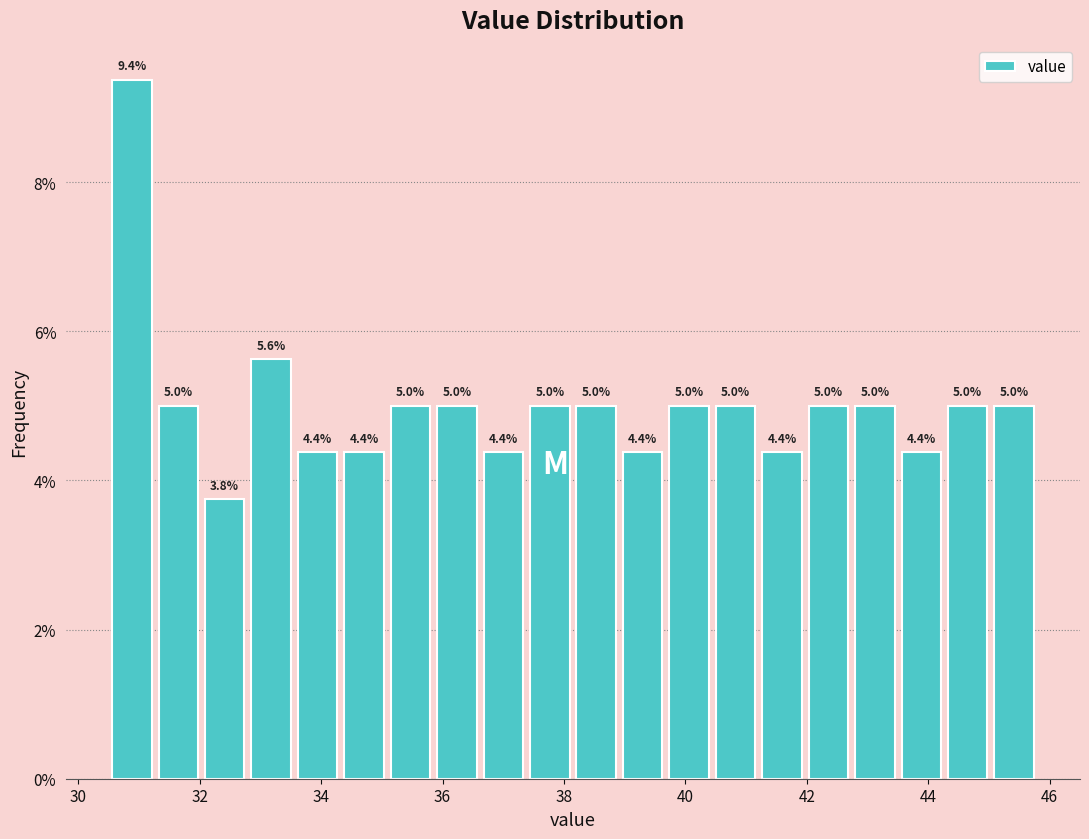

Around what value on the x-axis is the tallest bar? Give the approximate position of its centre, as read against the axis.

30.8